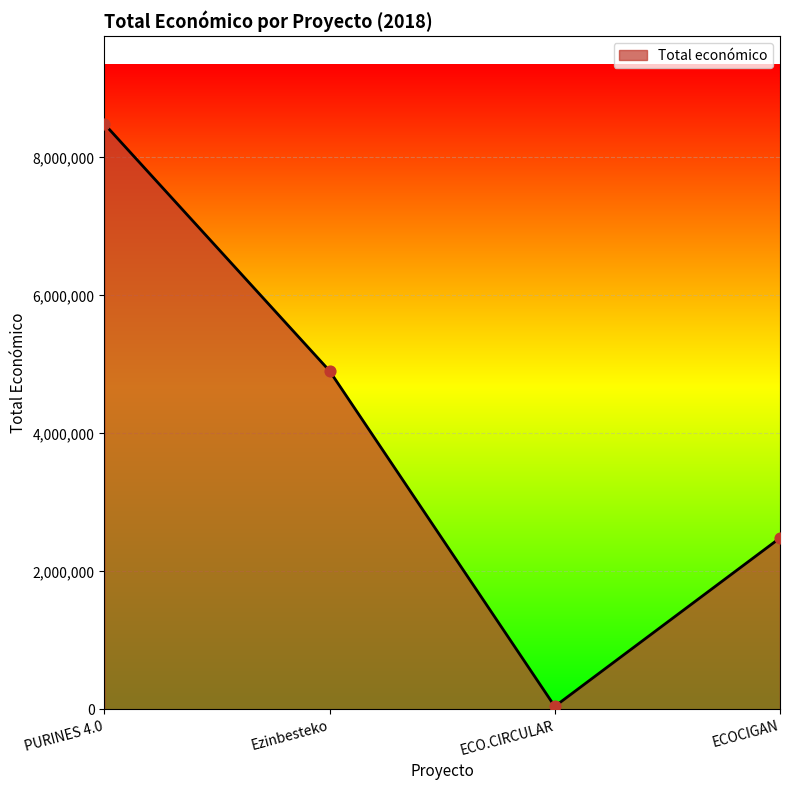

Which has a higher value, PURINES 4.0 or ECOCIGAN?

PURINES 4.0